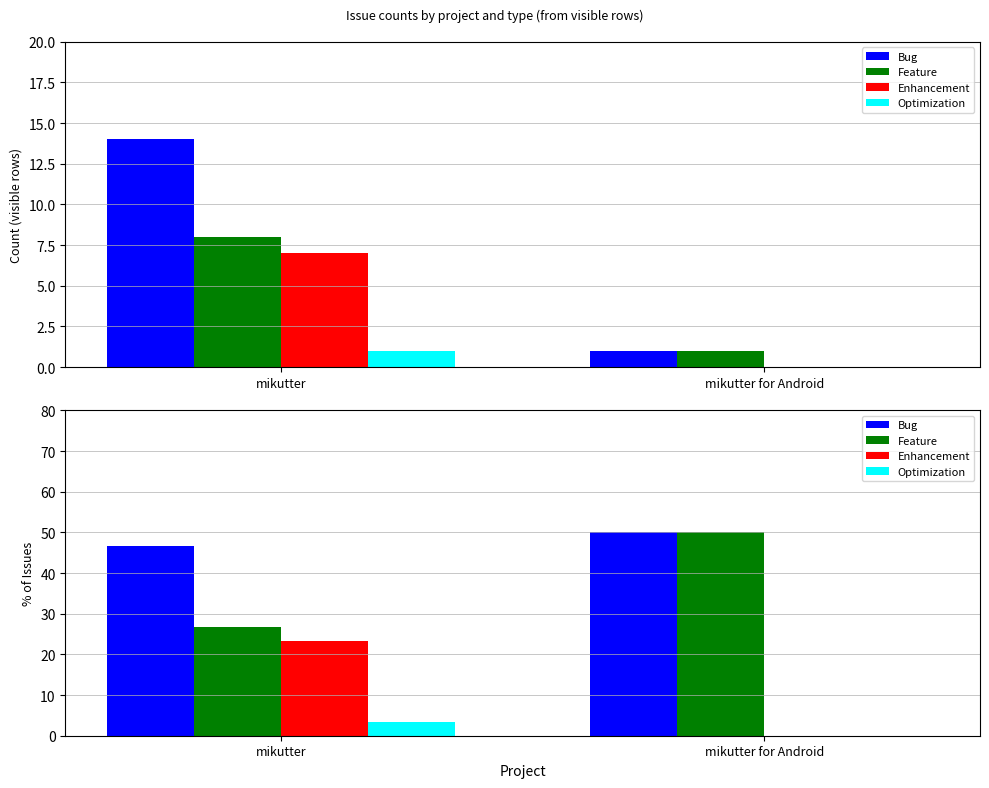

Where is Optimization nearest to the value 1?

mikutter for Android